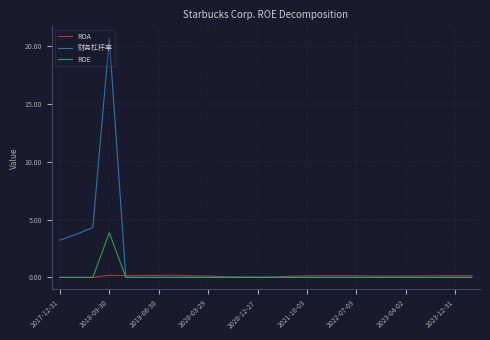

What is the average value of the ROA series?

0.1